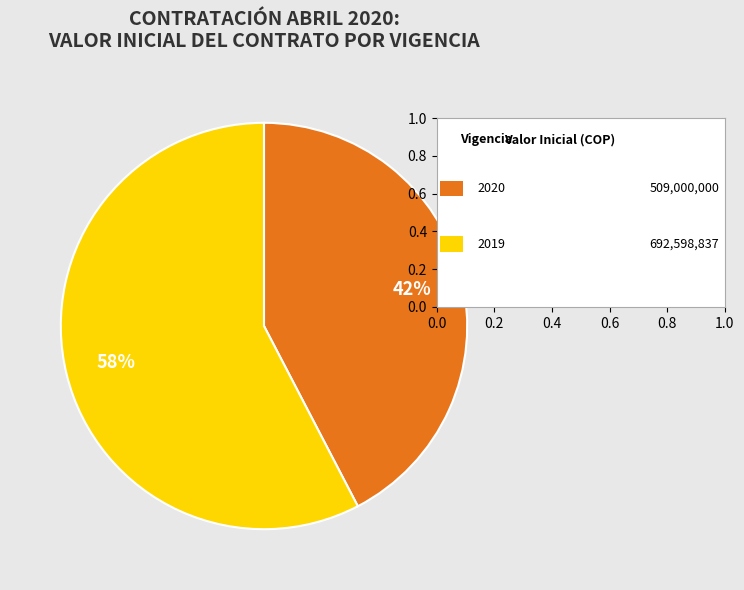

Does any single category account for the majority?

Yes